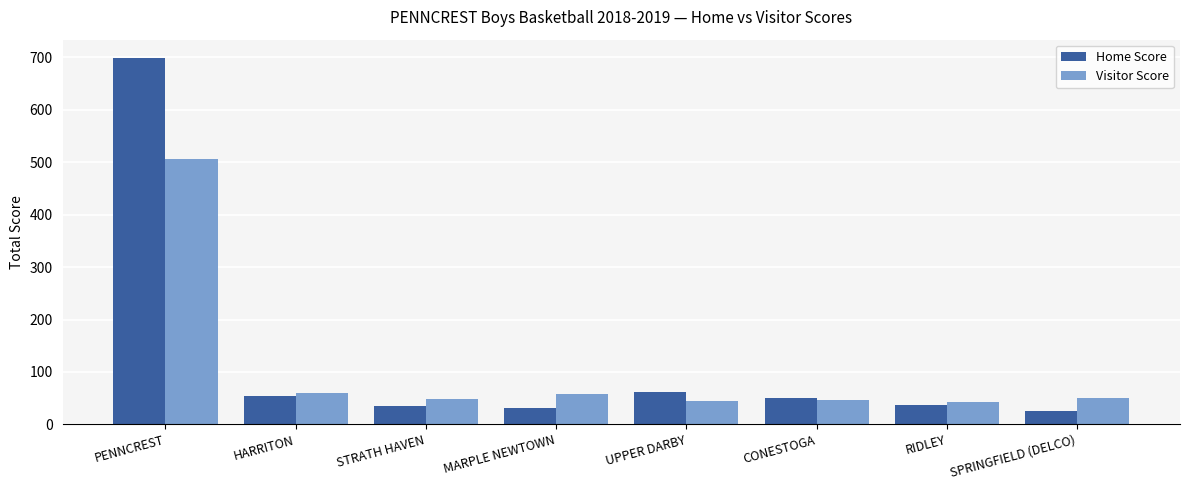

What is the label of the 6th bar from the left?

CONESTOGA